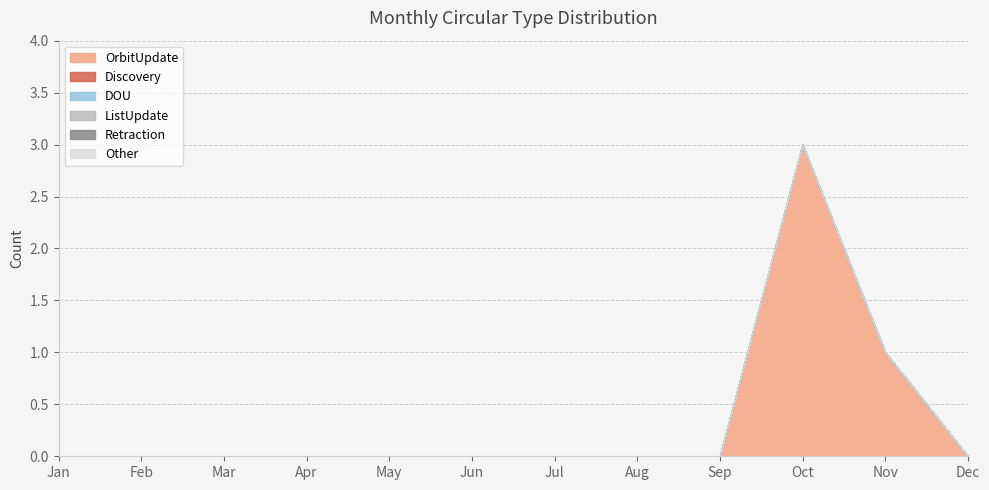

At which label does Other reach its minimum?

Jan